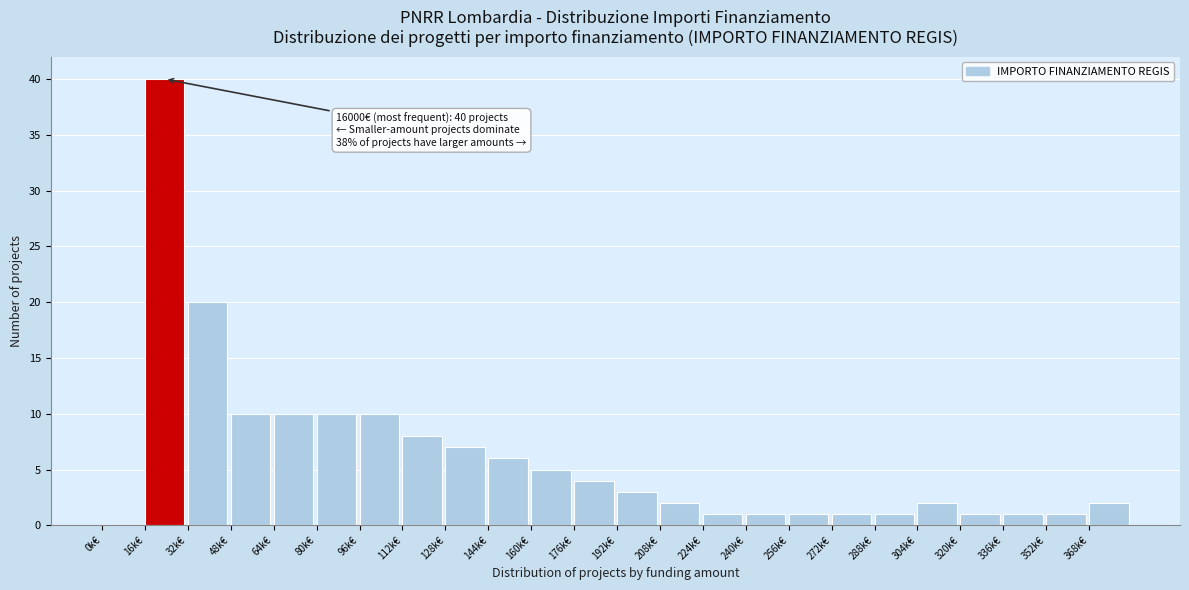

Reading left to right, list all the values displayed in this chart.

0k€=0	16k€=40	32k€=20	48k€=10	64k€=10	80k€=10	96k€=10	112k€=8	128k€=7	144k€=6	160k€=5	176k€=4	192k€=3	208k€=2	224k€=1	240k€=1	256k€=1	272k€=1	288k€=1	304k€=2	320k€=1	336k€=1	352k€=1	368k€=2